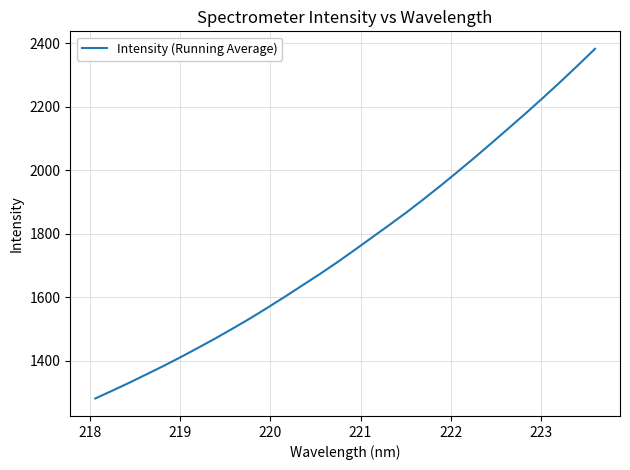

What is the difference between the maximum and minimum values?

1101.4